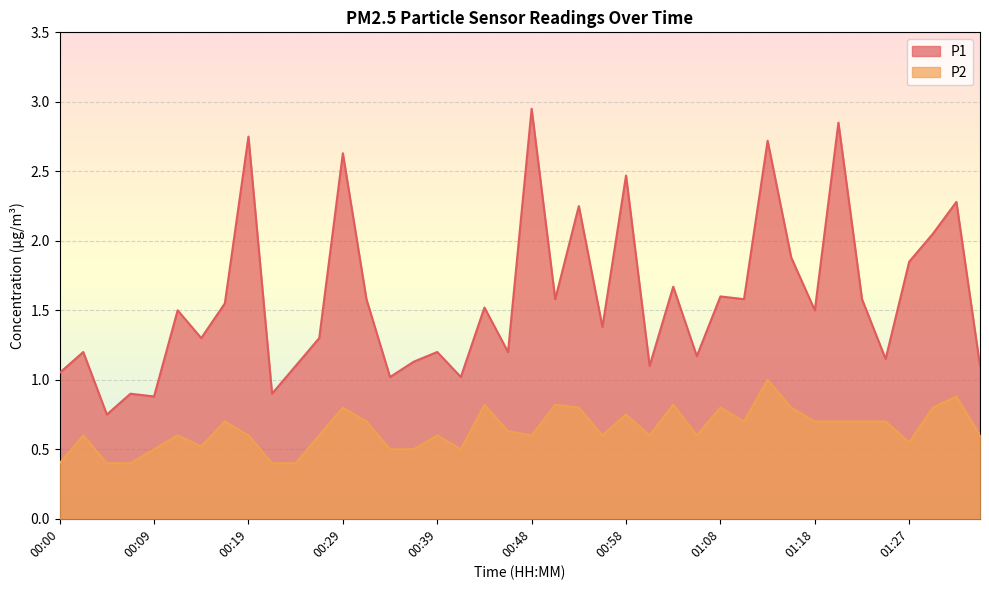

Reading left to right, list all the values displayed in this chart.

P1: 00:00=1.1	00:02=1.2	00:05=0.8	00:07=0.9	00:09=0.9	00:12=1.5	00:14=1.3	00:17=1.6	00:19=2.8	00:22=0.9	00:24=1.1	00:26=1.3	00:29=2.6	00:31=1.6	00:34=1.0	00:36=1.1	00:39=1.2	00:41=1.0	00:43=1.5	00:46=1.2	00:48=3.0	00:51=1.6	00:53=2.2	00:56=1.4	00:58=2.5	01:01=1.1	01:03=1.7	01:05=1.2	01:08=1.6	01:10=1.6	01:13=2.7	01:15=1.9	01:18=1.5	01:20=2.9	01:22=1.6	01:25=1.1	01:27=1.9	01:30=2.0	01:32=2.3	01:35=1.1
P2: 00:00=0.4	00:02=0.6	00:05=0.4	00:07=0.4	00:09=0.5	00:12=0.6	00:14=0.5	00:17=0.7	00:19=0.6	00:22=0.4	00:24=0.4	00:26=0.6	00:29=0.8	00:31=0.7	00:34=0.5	00:36=0.5	00:39=0.6	00:41=0.5	00:43=0.8	00:46=0.6	00:48=0.6	00:51=0.8	00:53=0.8	00:56=0.6	00:58=0.8	01:01=0.6	01:03=0.8	01:05=0.6	01:08=0.8	01:10=0.7	01:13=1.0	01:15=0.8	01:18=0.7	01:20=0.7	01:22=0.7	01:25=0.7	01:27=0.6	01:30=0.8	01:32=0.9	01:35=0.6